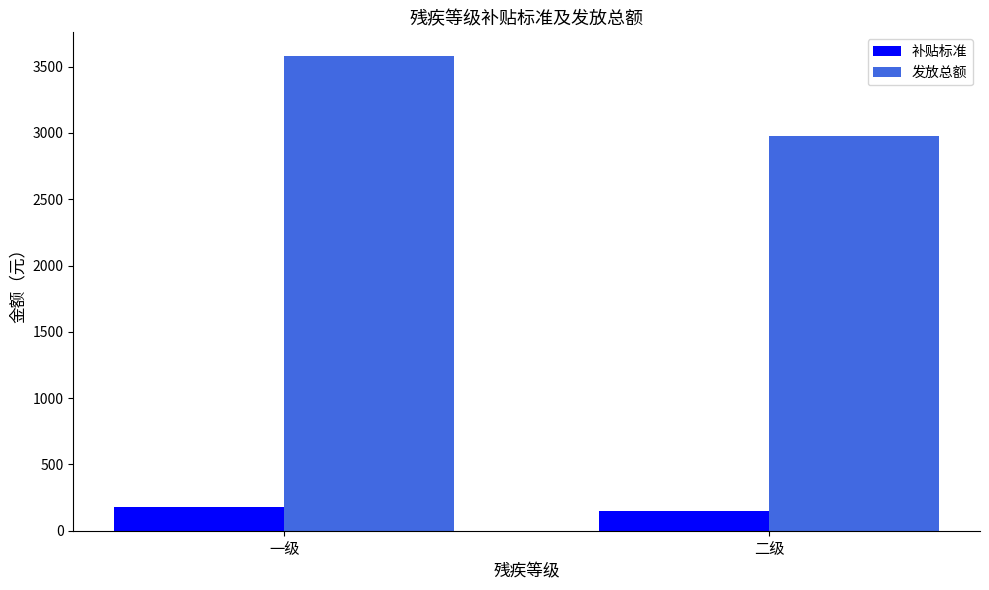

True or false: 补贴标准 has a value of 149 at 二级.

True